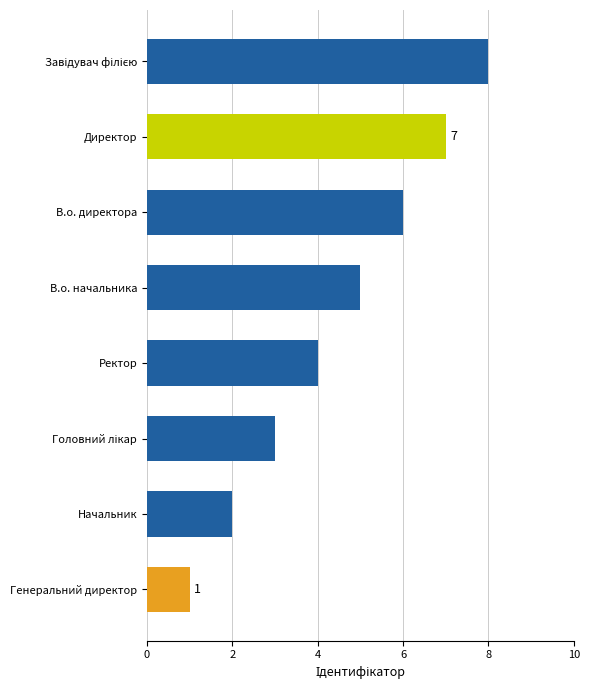

Between В.о. начальника and Генеральний директор, which is larger?

В.о. начальника